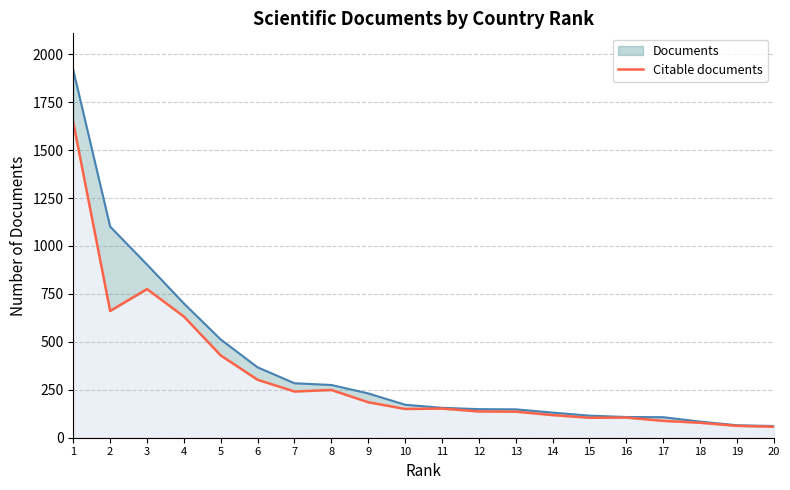

What is the change in value from 7 to 18?

-163